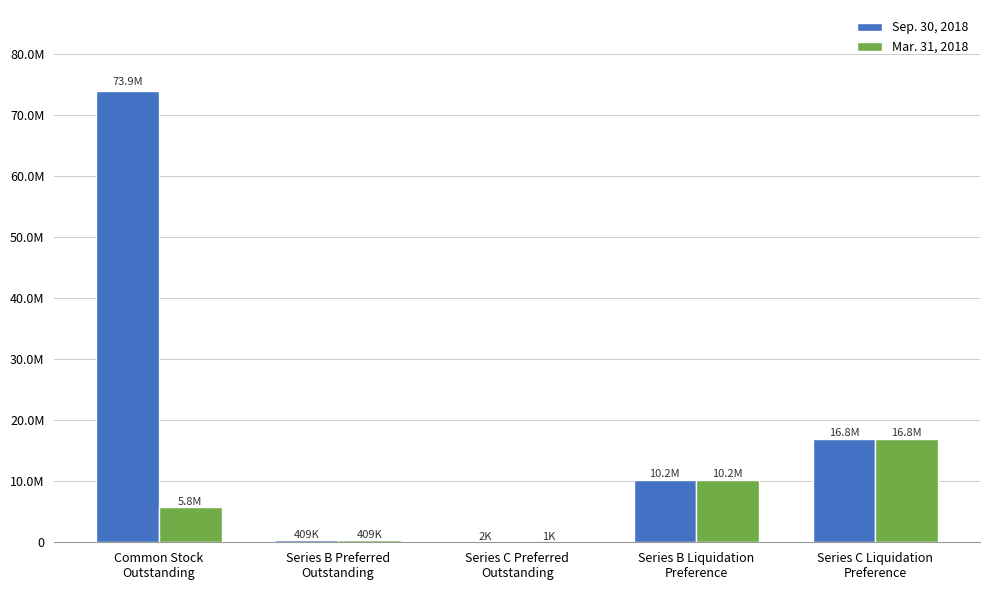

What is the sum of all Mar. 31, 2018 values?

33211310